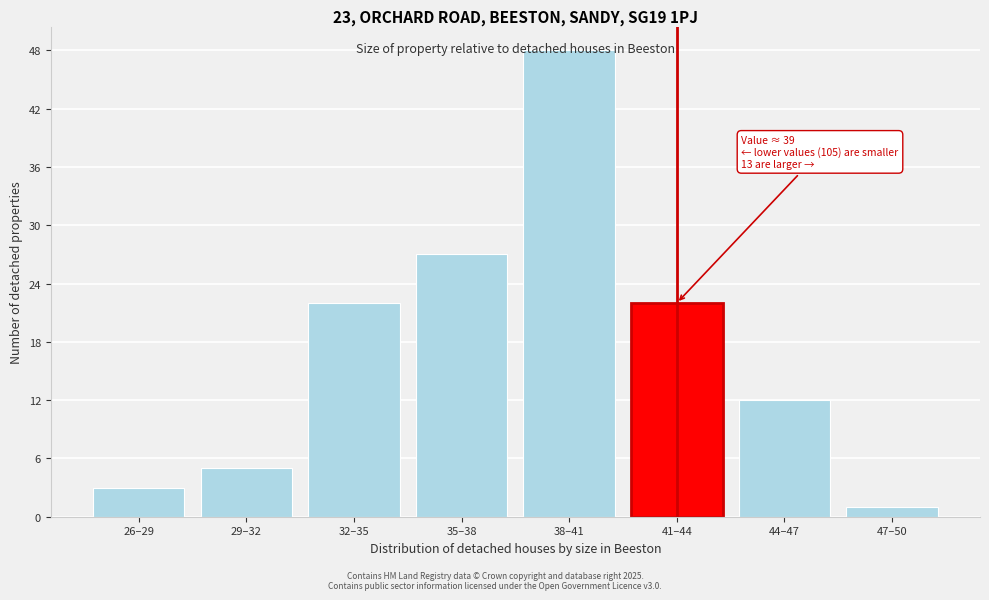

Which label corresponds to the largest value in the chart?

38–41